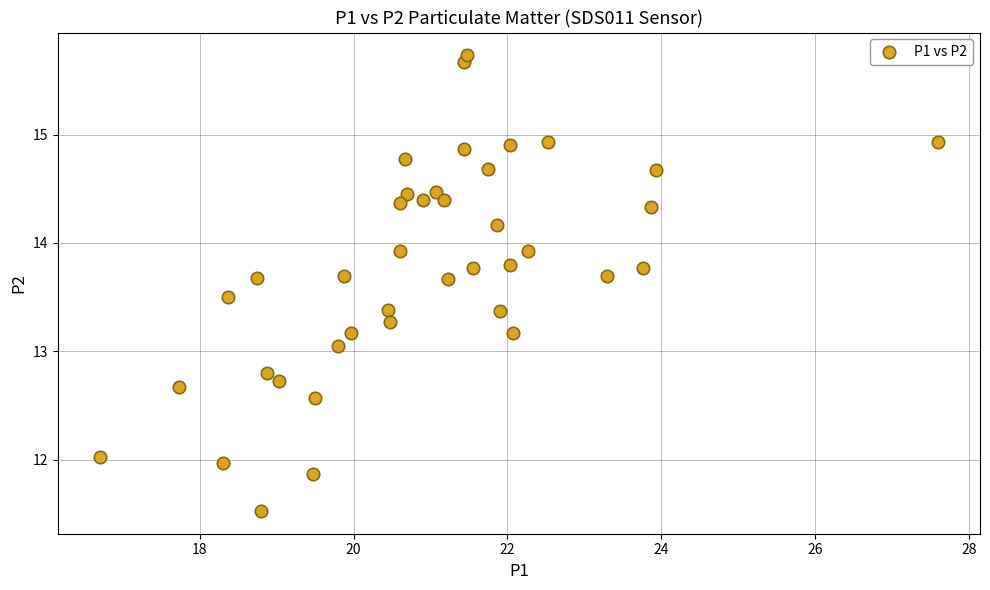

What is the range of Y values (max minus min)?

4.2